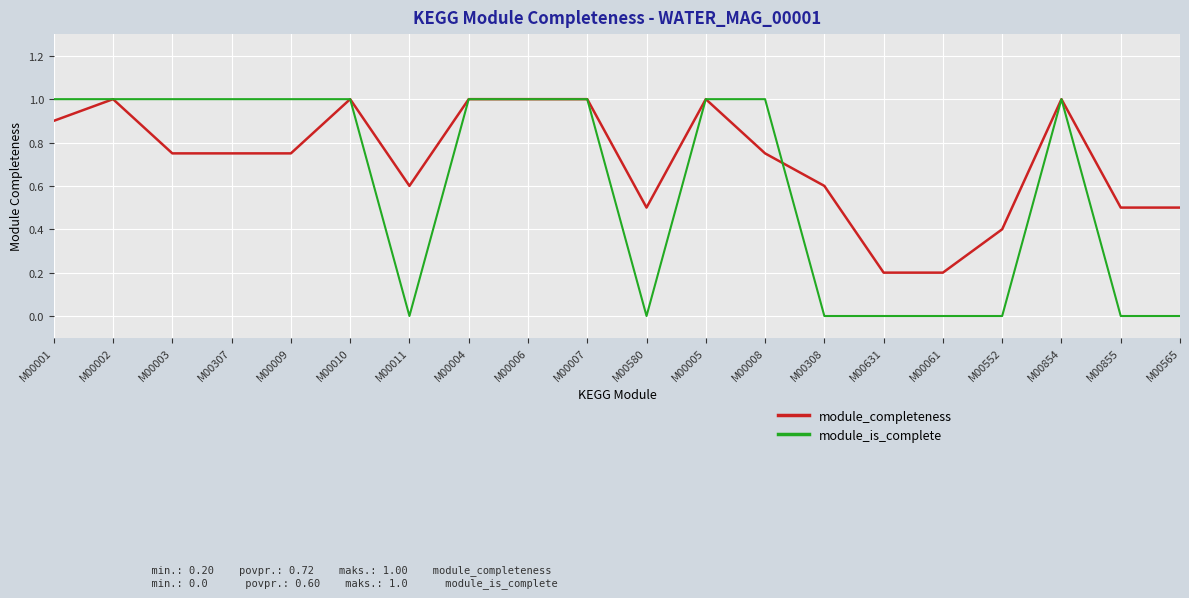

List the series in order of their overall mean, highest first.

module_completeness, module_is_complete